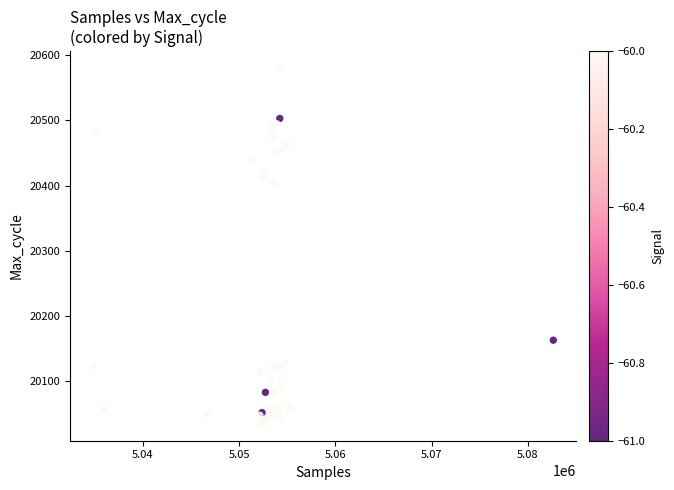

What Y value in the scatter plot is closest to 20307?

20404